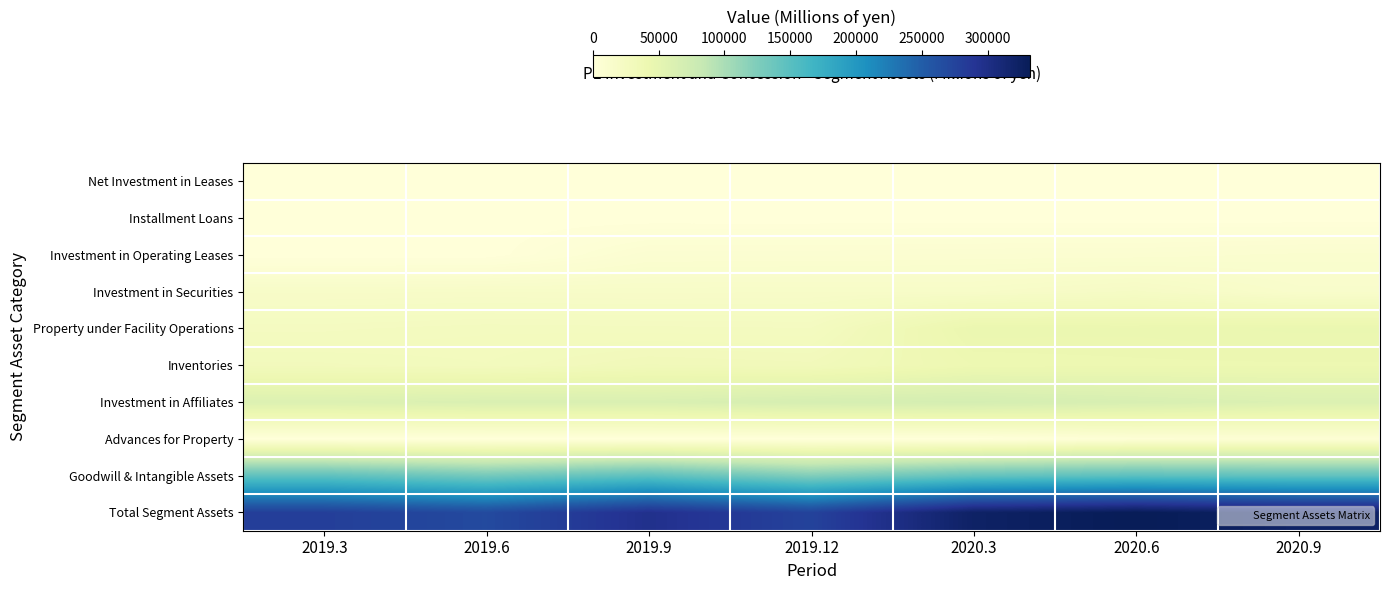

Which series has the largest range (max minus min)?

Total Segment Assets